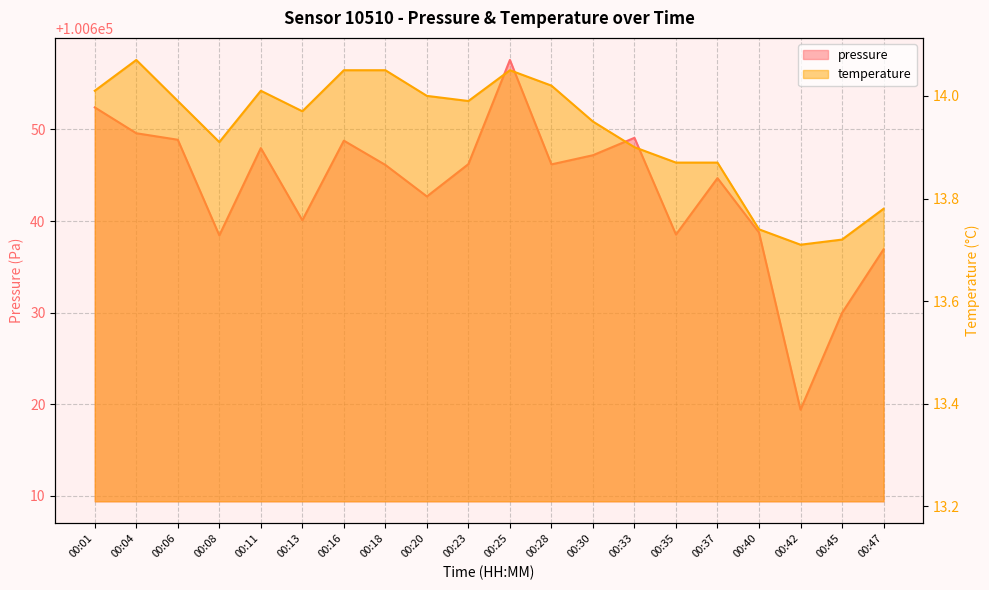

What is the sum of all temperature values?

278.7